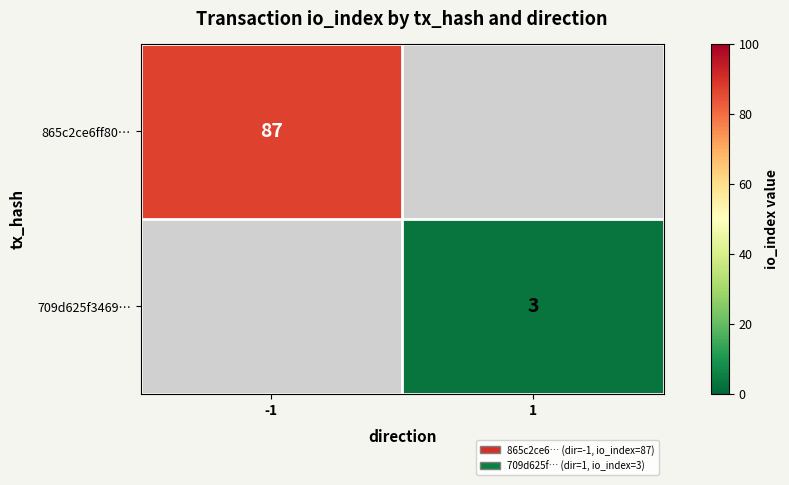

At which category is the sum across all series the highest?

-1